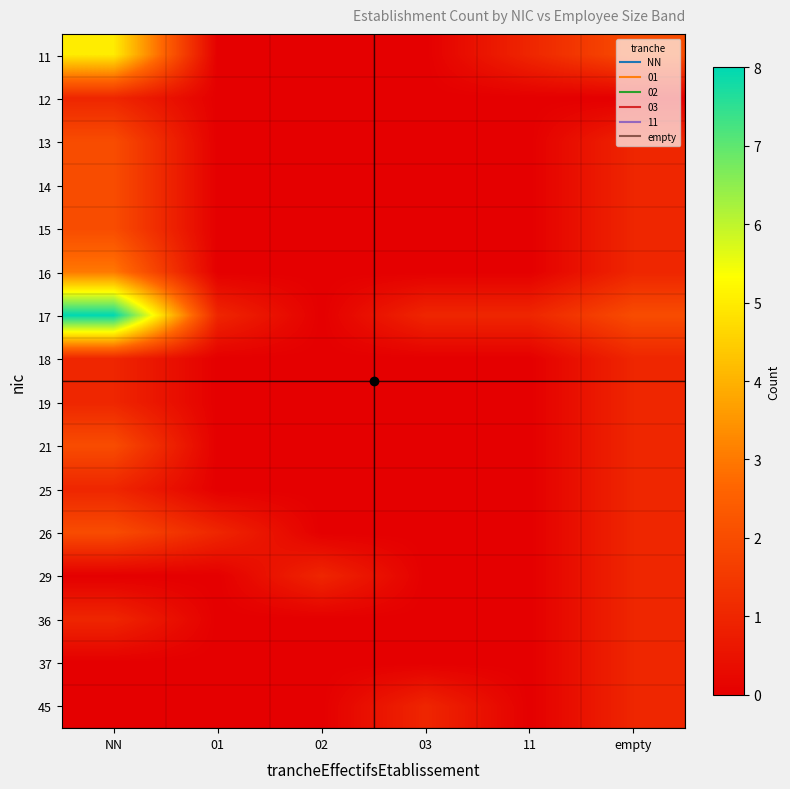

What is the spread (max minus min) of values at empty?

2